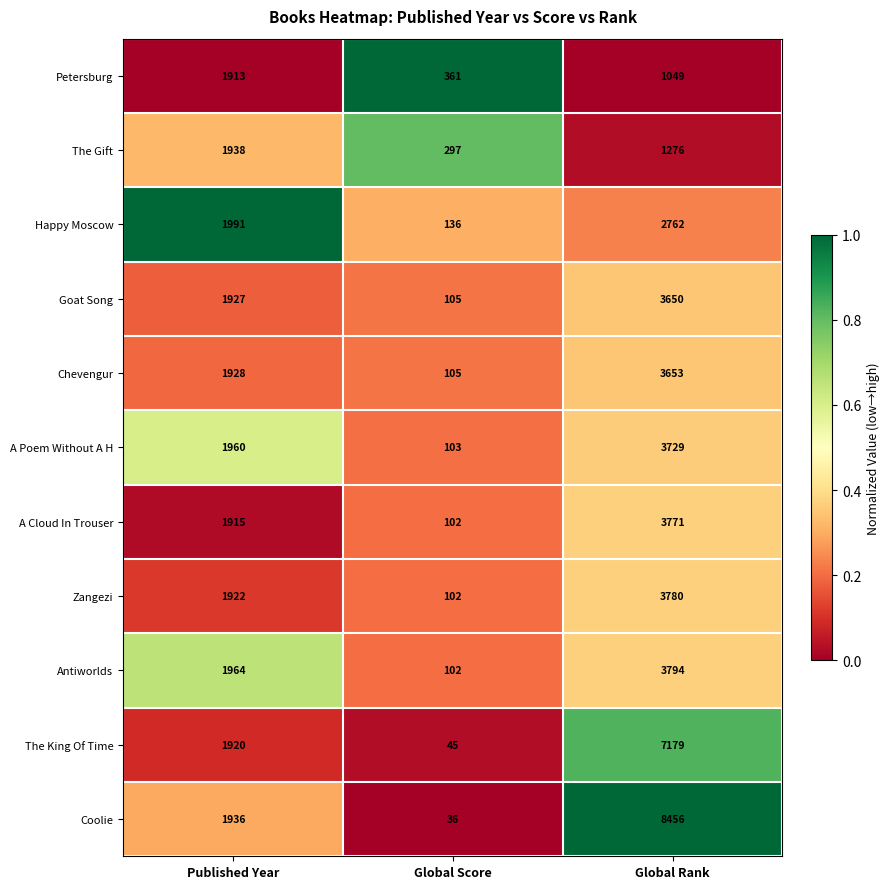

What is the total value across all series at Global Score?

1494